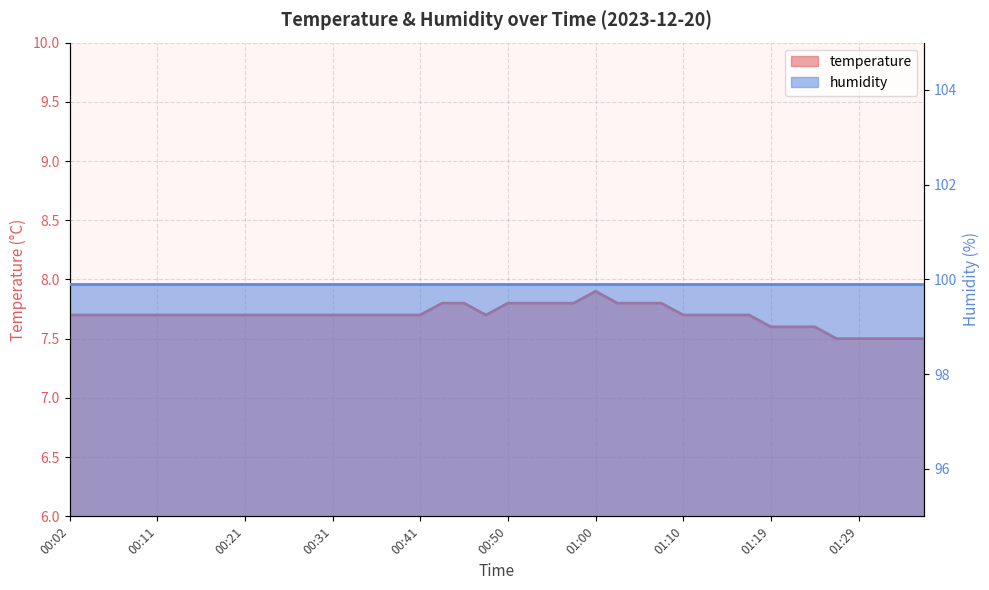

Reading right to left, extract all data points from this chart.

01:36=7.5	01:34=7.5	01:32=7.5	01:29=7.5	01:27=7.5	01:24=7.6	01:22=7.6	01:19=7.6	01:17=7.7	01:15=7.7	01:12=7.7	01:10=7.7	01:07=7.8	01:05=7.8	01:02=7.8	01:00=7.9	00:58=7.8	00:55=7.8	00:53=7.8	00:50=7.8	00:48=7.7	00:45=7.8	00:43=7.8	00:41=7.7	00:38=7.7	00:36=7.7	00:33=7.7	00:31=7.7	00:28=7.7	00:26=7.7	00:24=7.7	00:21=7.7	00:19=7.7	00:16=7.7	00:14=7.7	00:11=7.7	00:09=7.7	00:07=7.7	00:04=7.7	00:02=7.7